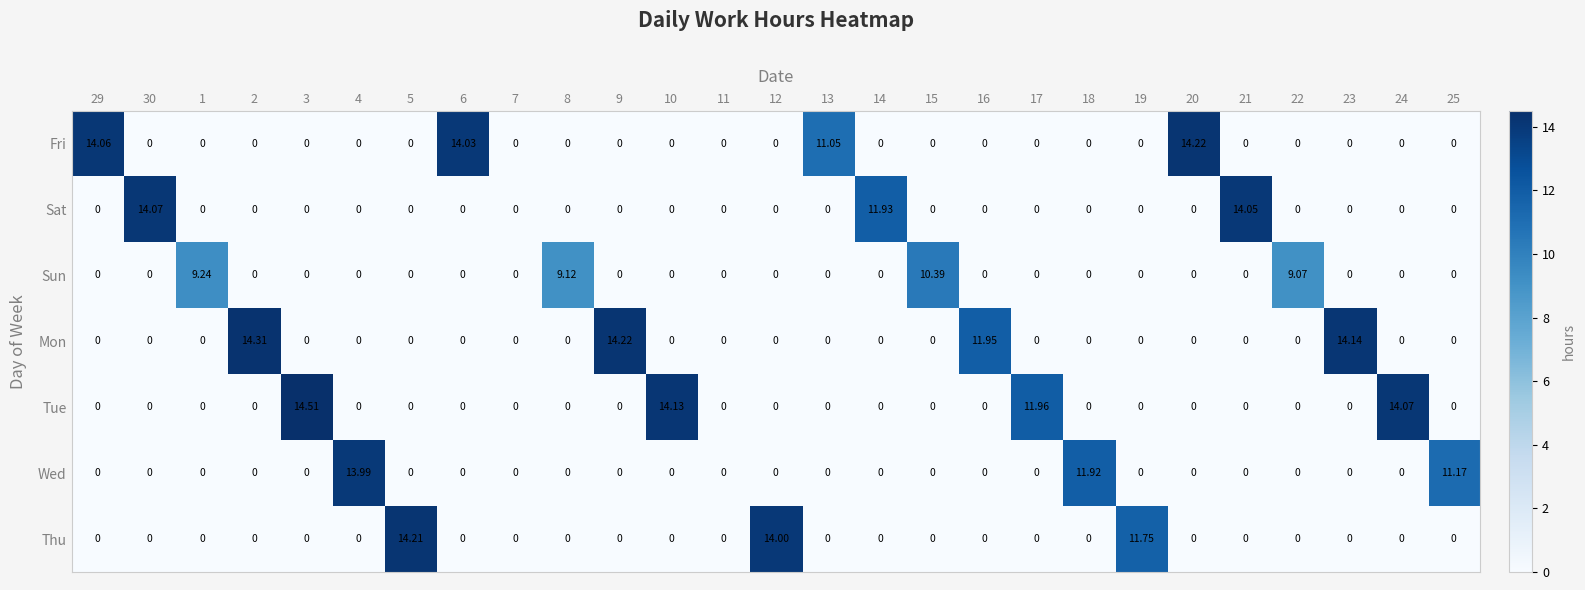

Rank the series by their maximum value, from highest to lowest.

Tue, Mon, Fri, Thu, Sat, Wed, Sun